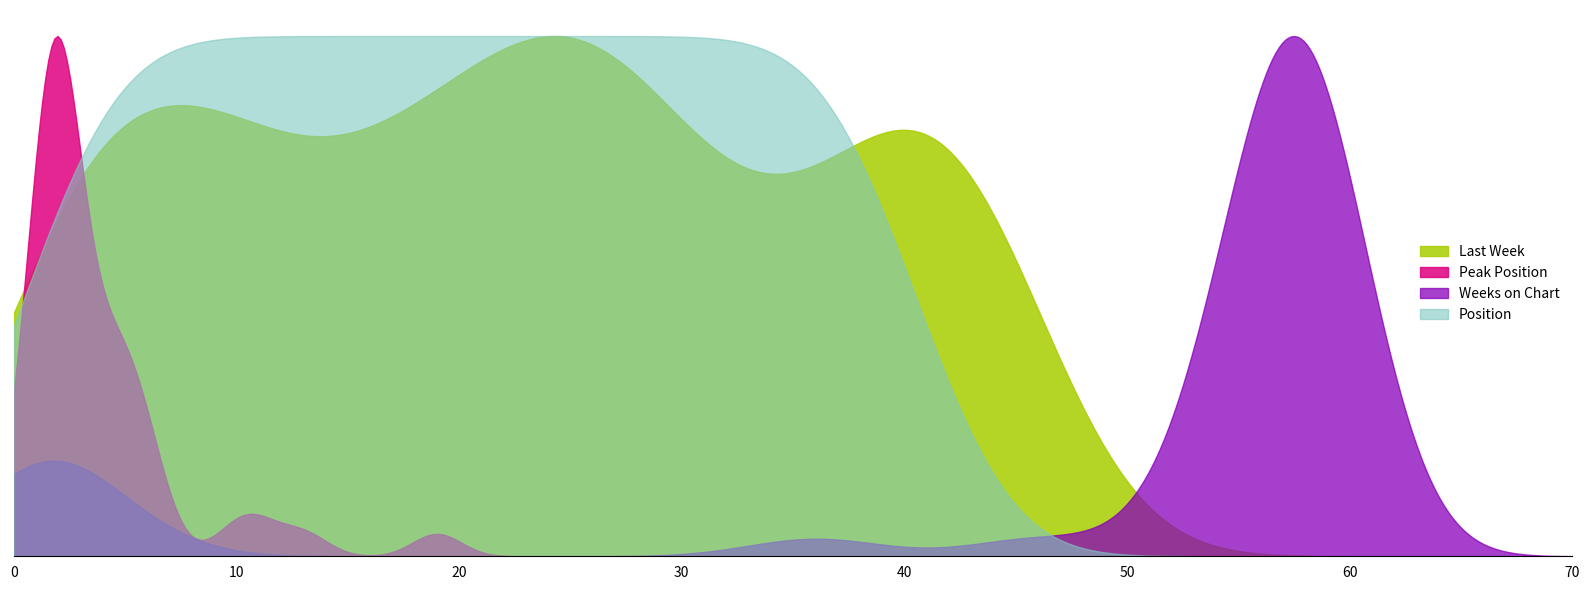

True or false: Peak Position and Last Week intersect in this chart.

True